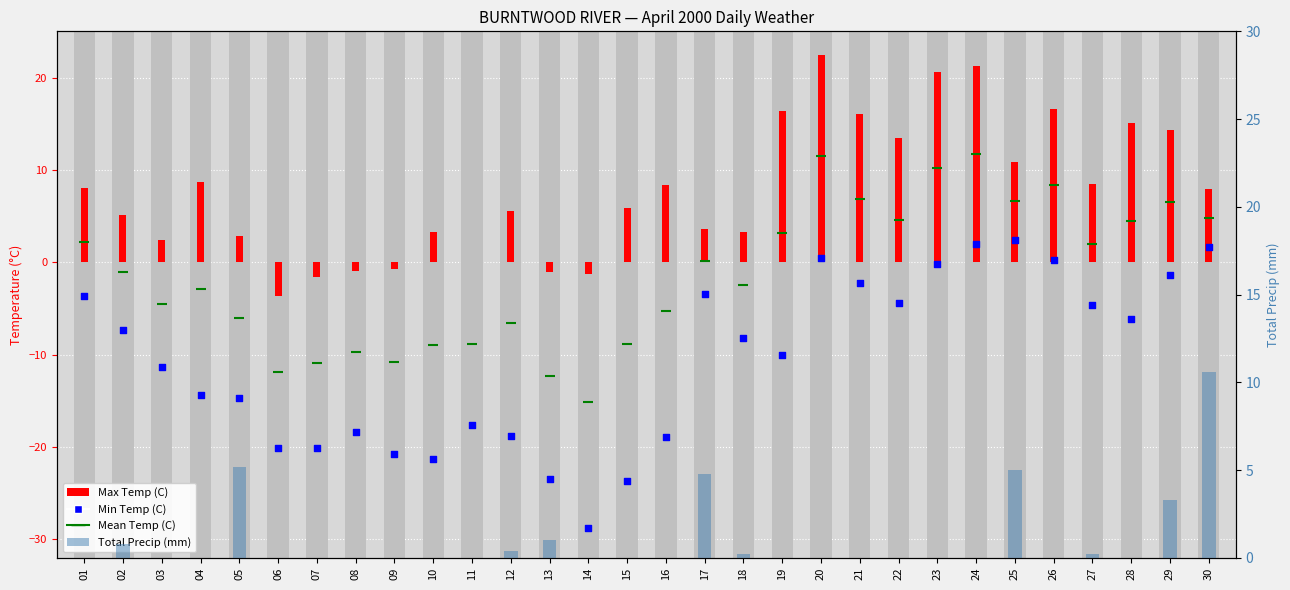

Which series has the largest total across all categories?

Max Temp (C)